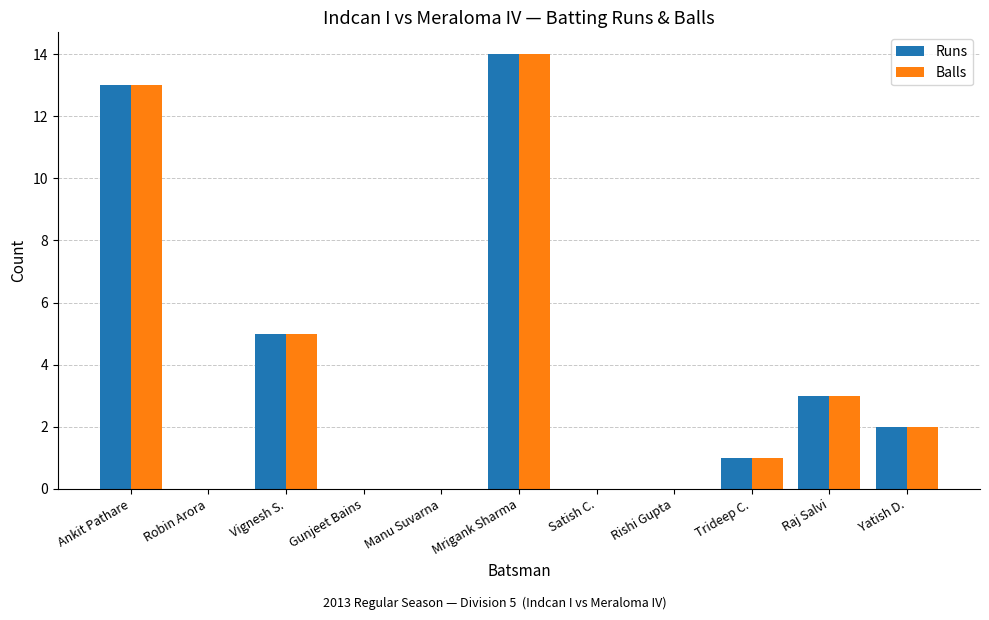

The Balls series shows 8 at Ankit Pathare. True or false?

False